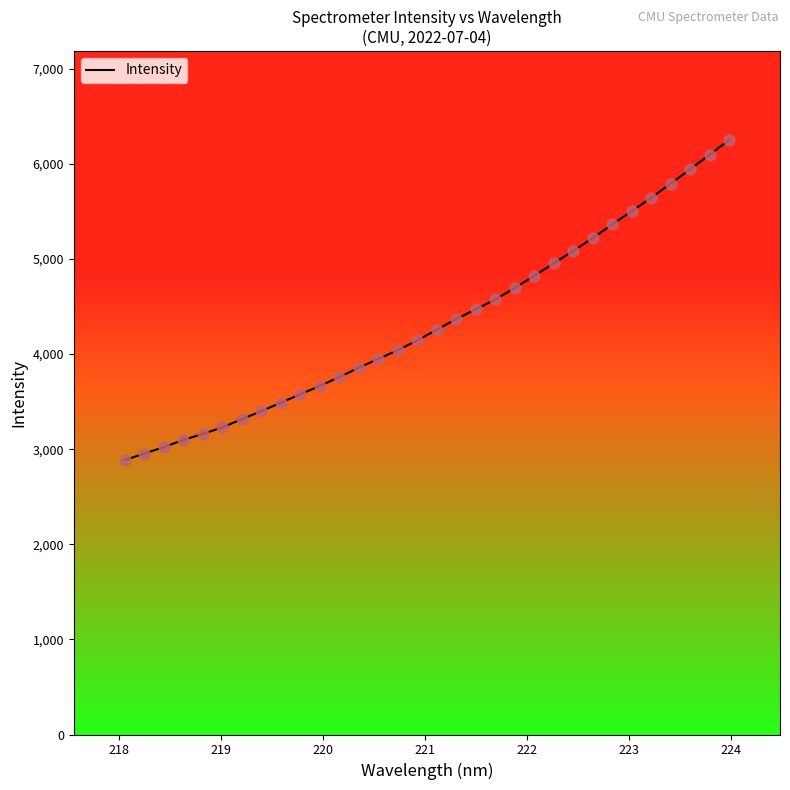

What is the difference between the maximum and minimum values?

3364.6